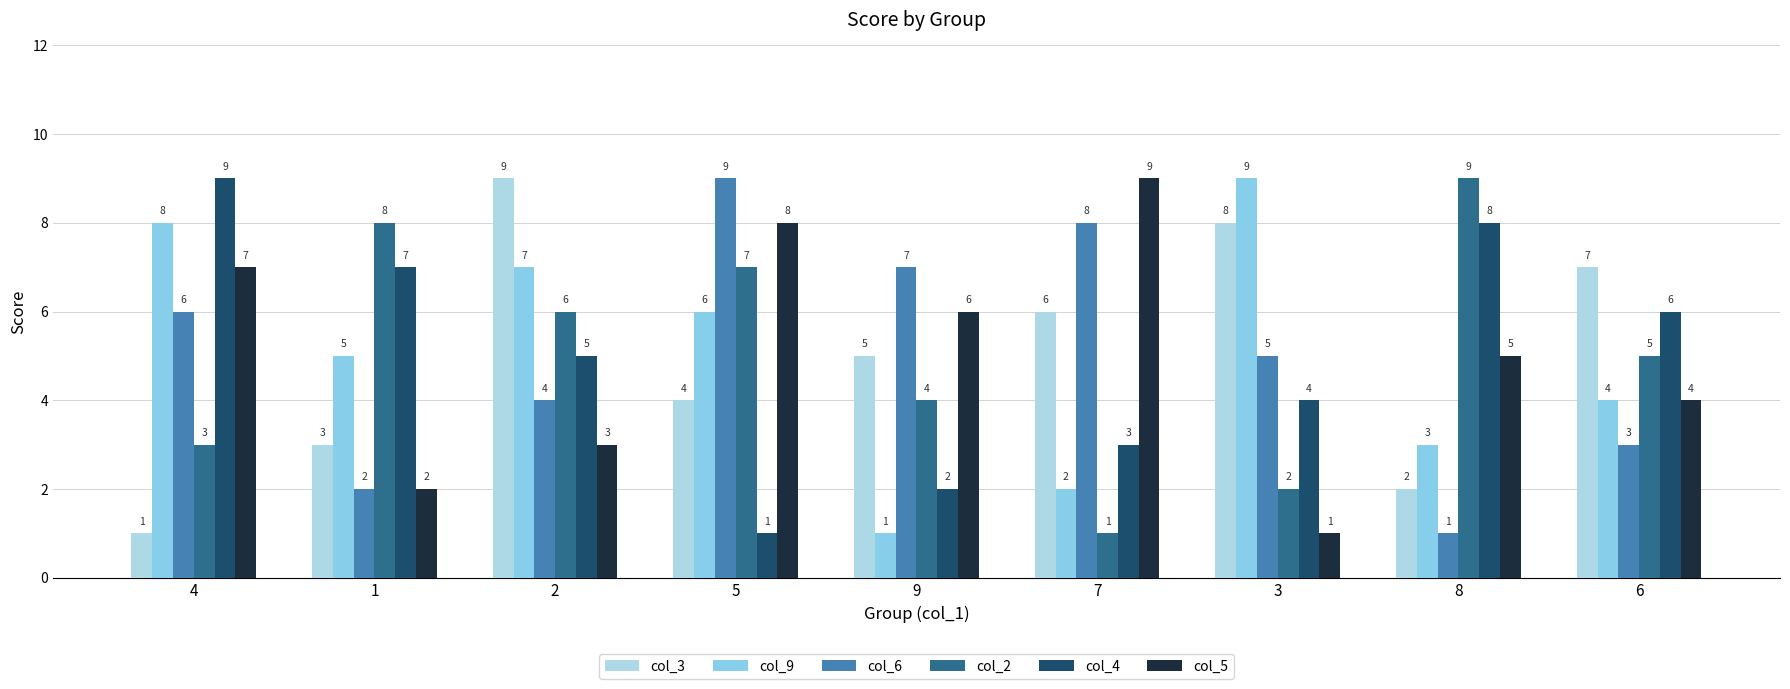

True or false: col_9 has a value of 1 at 7.

False